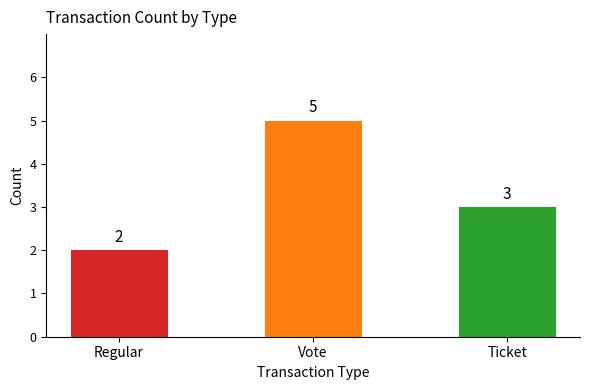

What is the maximum value shown in the chart?

5